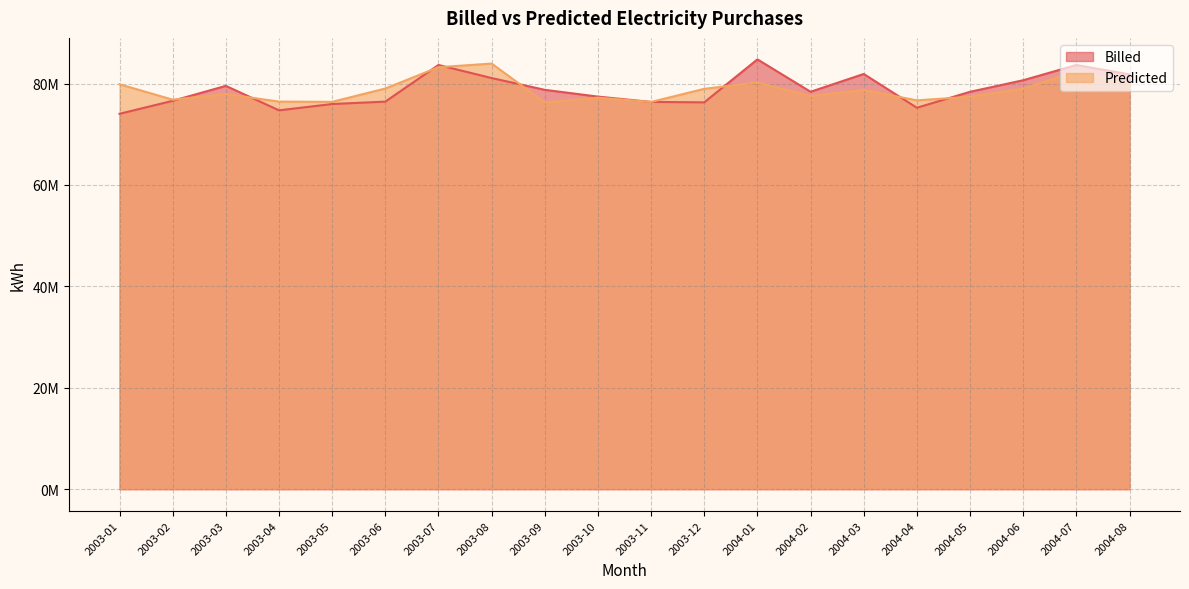

How many interior local peaks does the Billed series have?

5